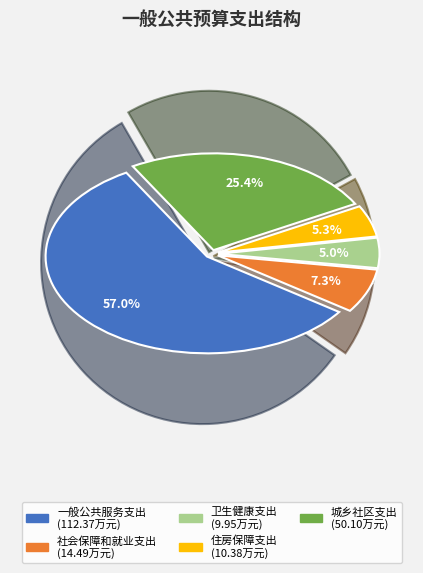

Which slice is the largest?

一般公共服务支出